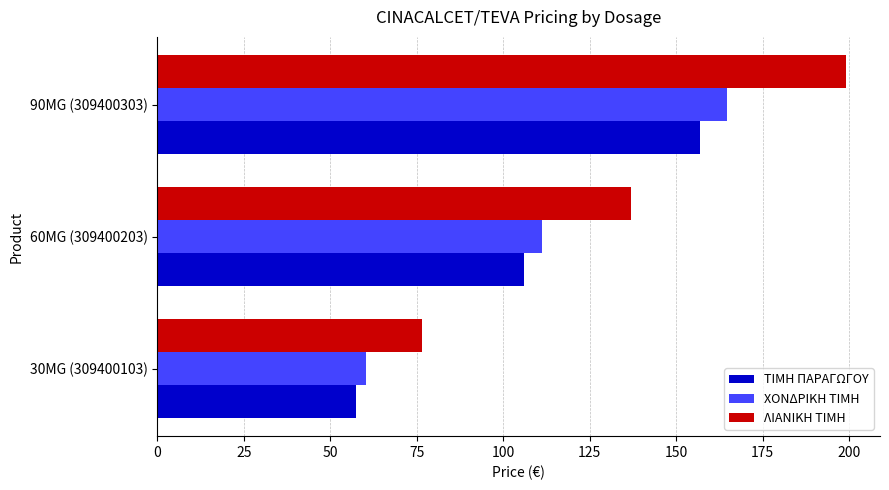

Where is ΧΟΝΔΡΙΚΗ ΤΙΜΗ nearest to the value 112?

60MG (309400203)